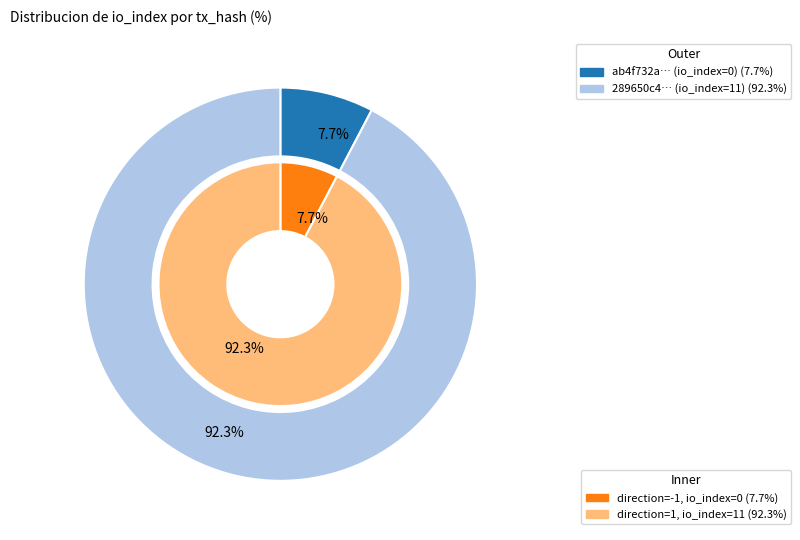

Does 1 account for over 50% of the chart?

Yes